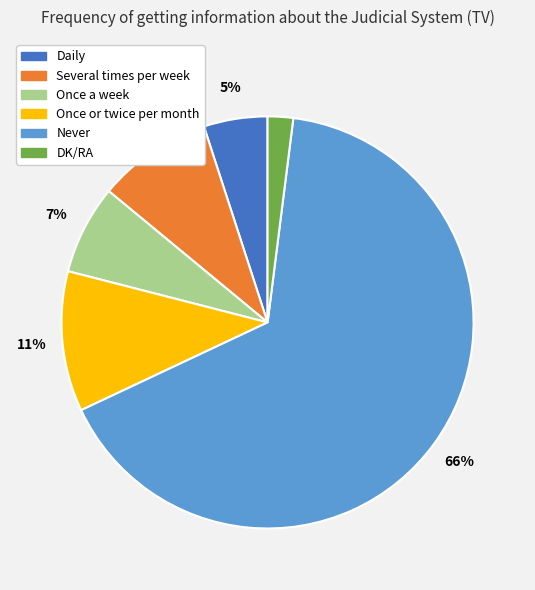

Is the sum of Never and Once a week greater than half?

Yes